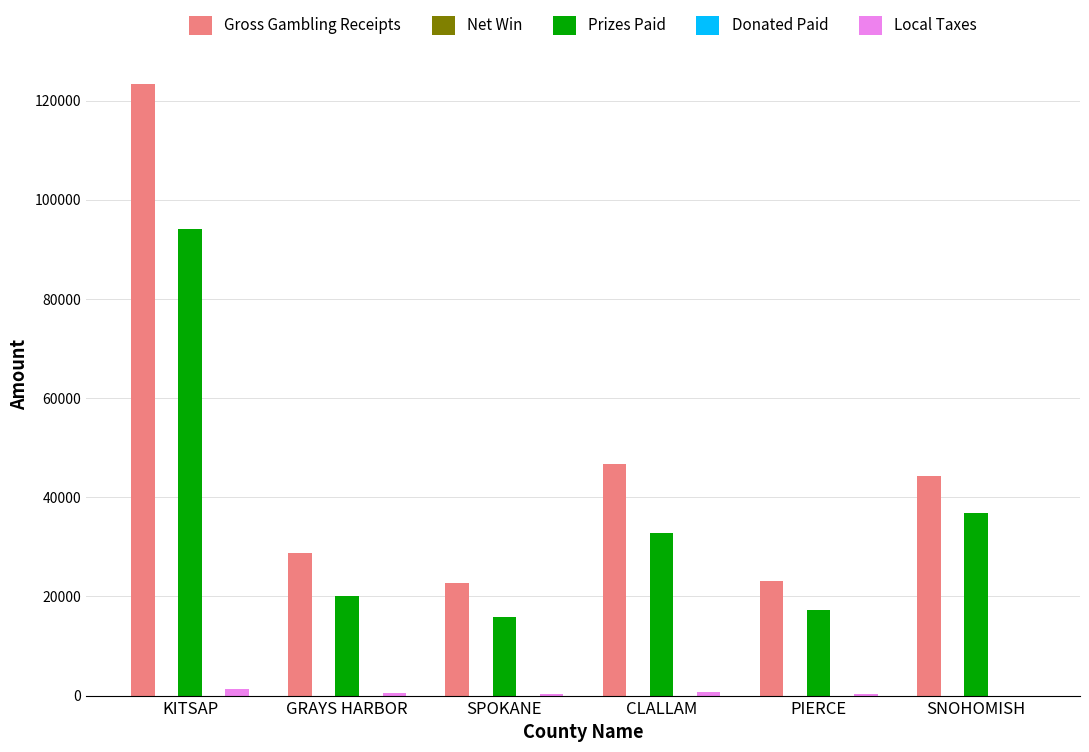

How many bars are there in total?

30